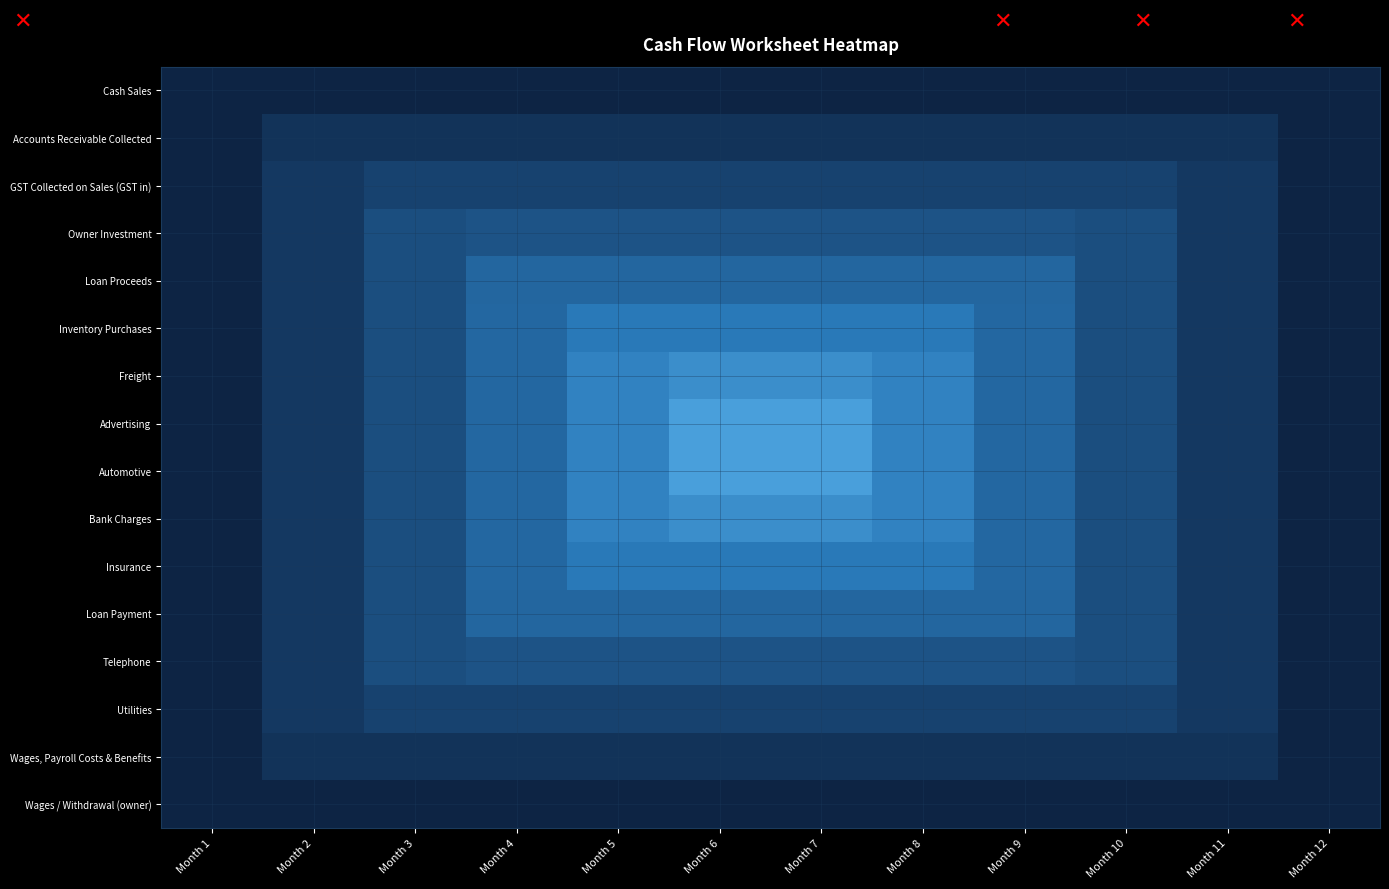

At which category is the sum across all series the highest?

Month 6